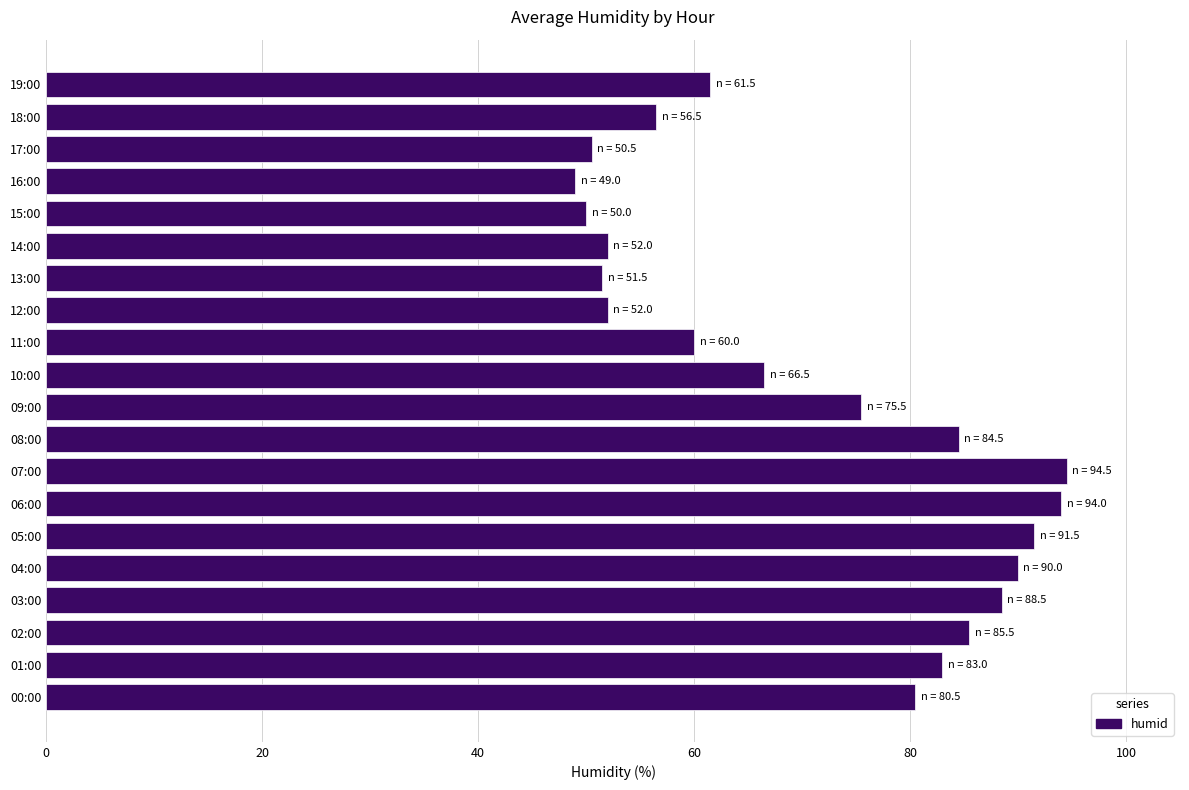

What is the minimum value shown in the chart?

49.0